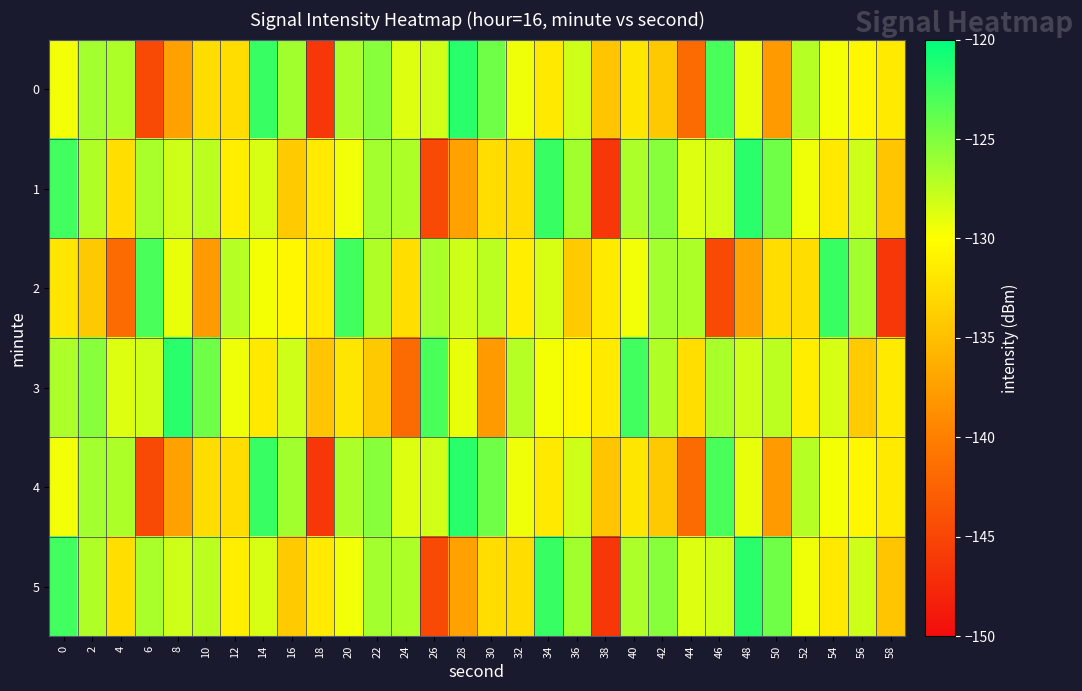

How many data points does each series have?

30